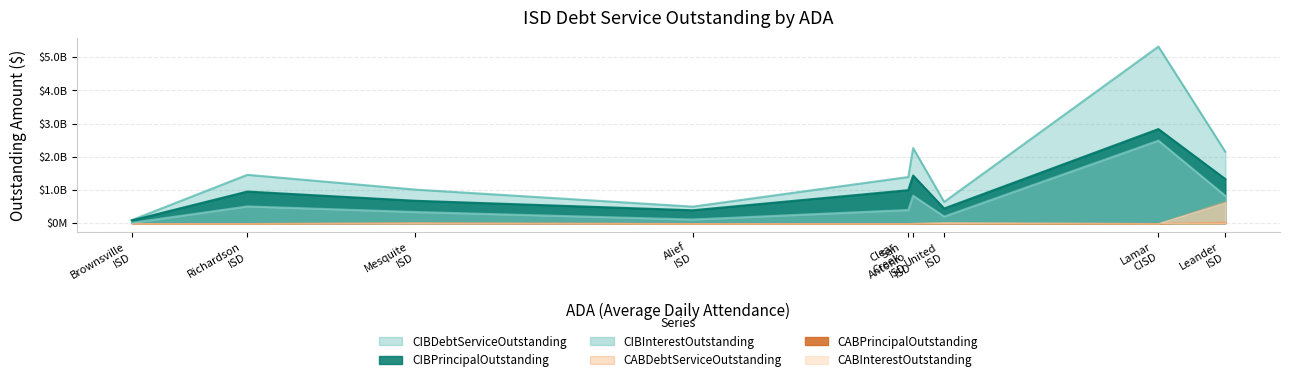

How many data points in CIBInterestOutstanding are above 397279025?

5